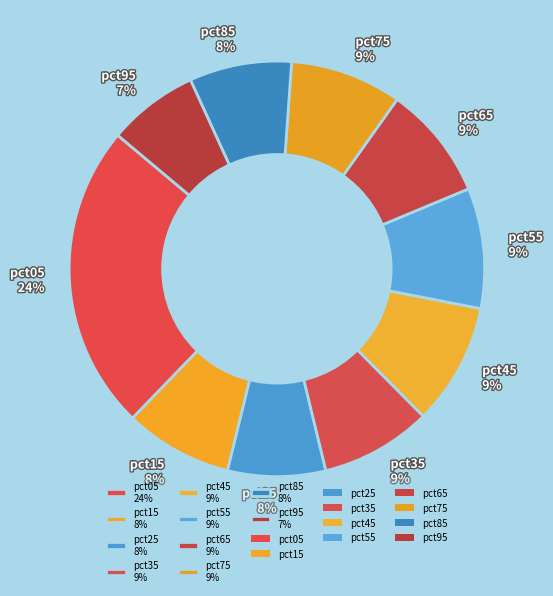

To the nearest percent, what is the difference between the pct85 and pct05 slice percentages?

16%